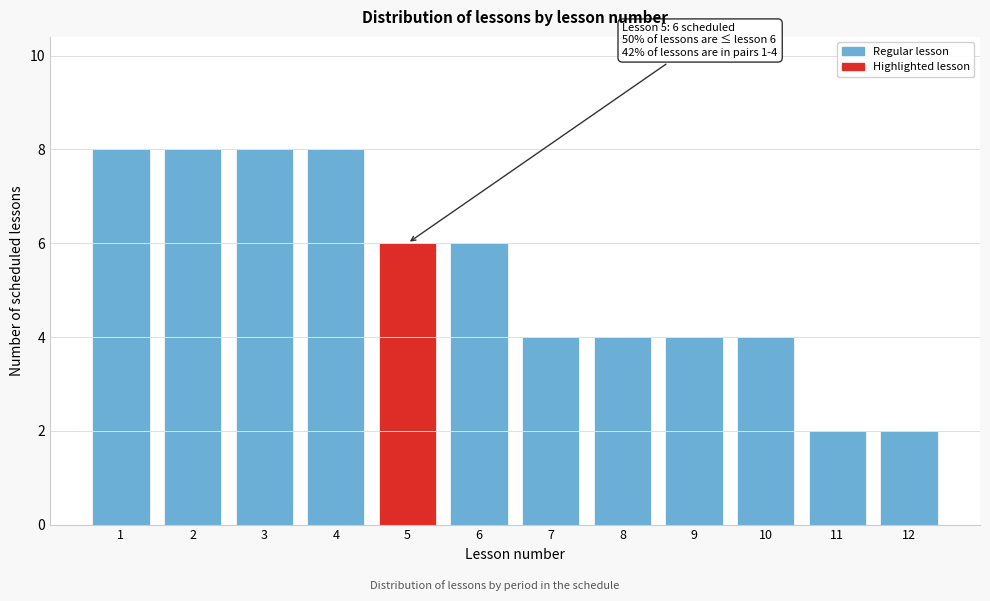

Reading right to left, list all the values displayed in this chart.

12=2	11=2	10=4	9=4	8=4	7=4	6=6	5=6	4=8	3=8	2=8	1=8